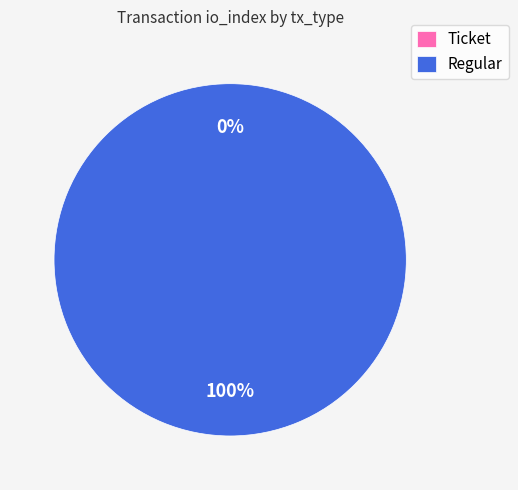

Which slice represents more than half of the pie?

Regular